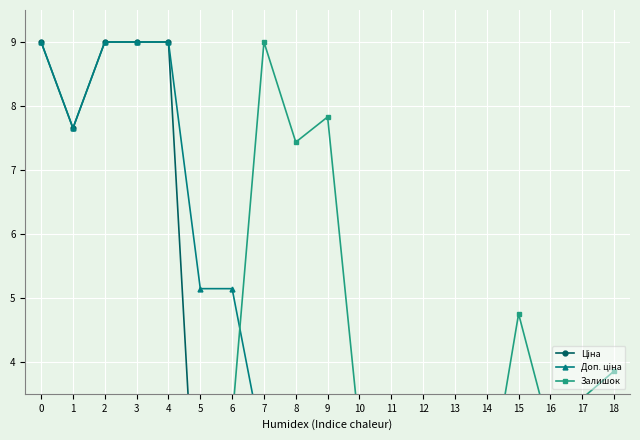

What is the value of the Ціна point at the 18th from the left?

0.4